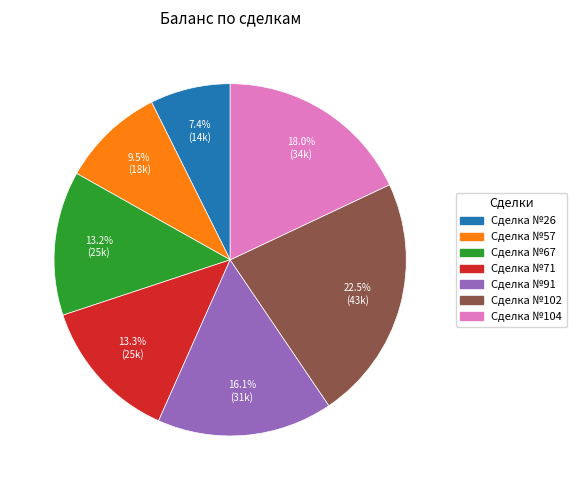

Is there any slice that represents more than half of the pie?

No